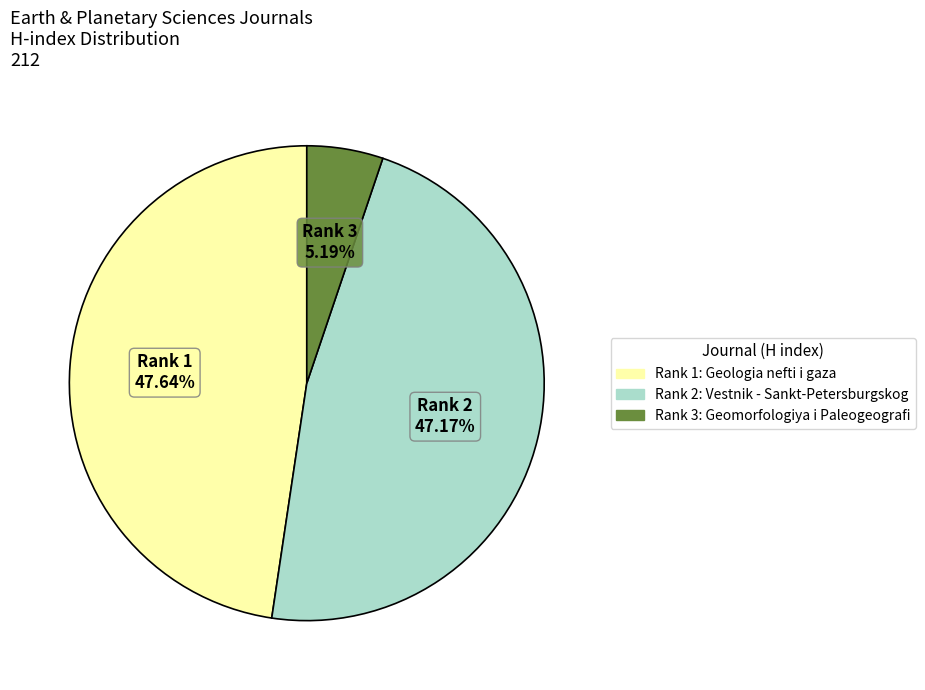

Is Rank 1 the majority of the pie?

No